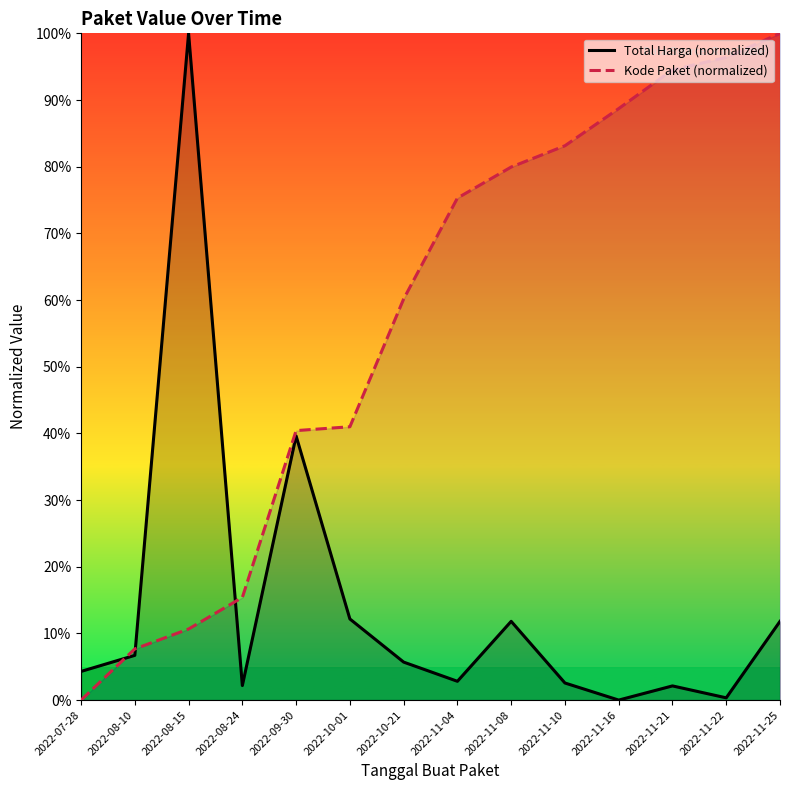

What value does the Kode Paket (normalized) series have at 2022-08-24?

15.4